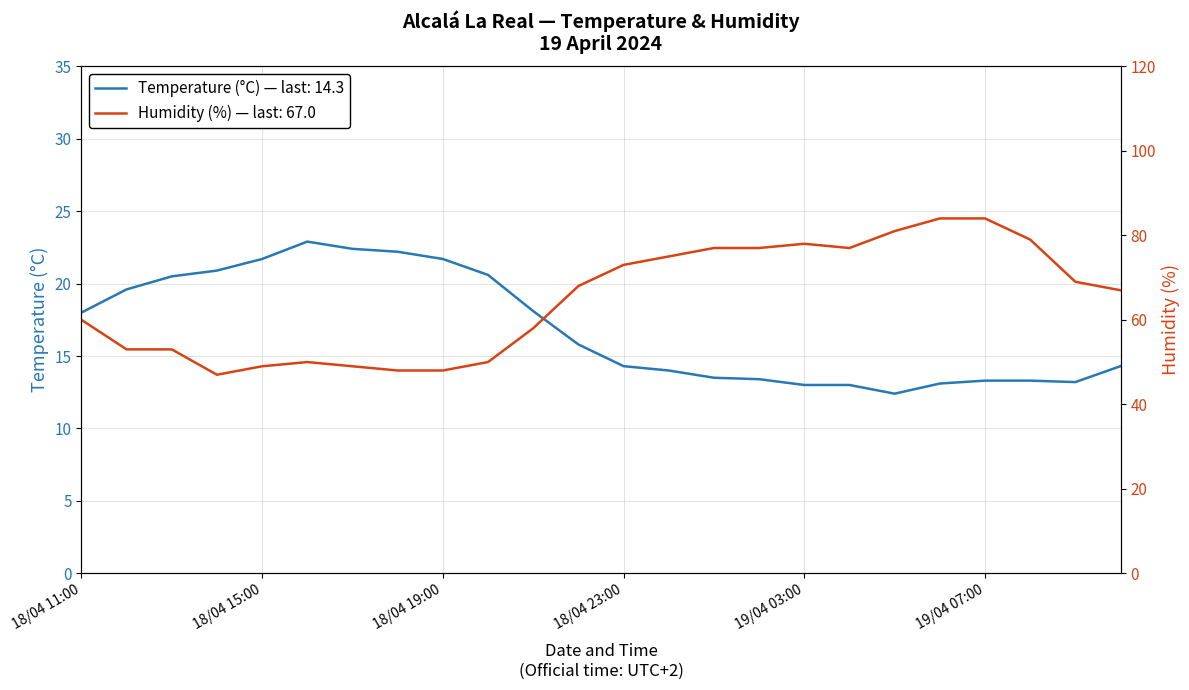

What is the value of the Temperature (°C) point at the 7th from the left?

22.4